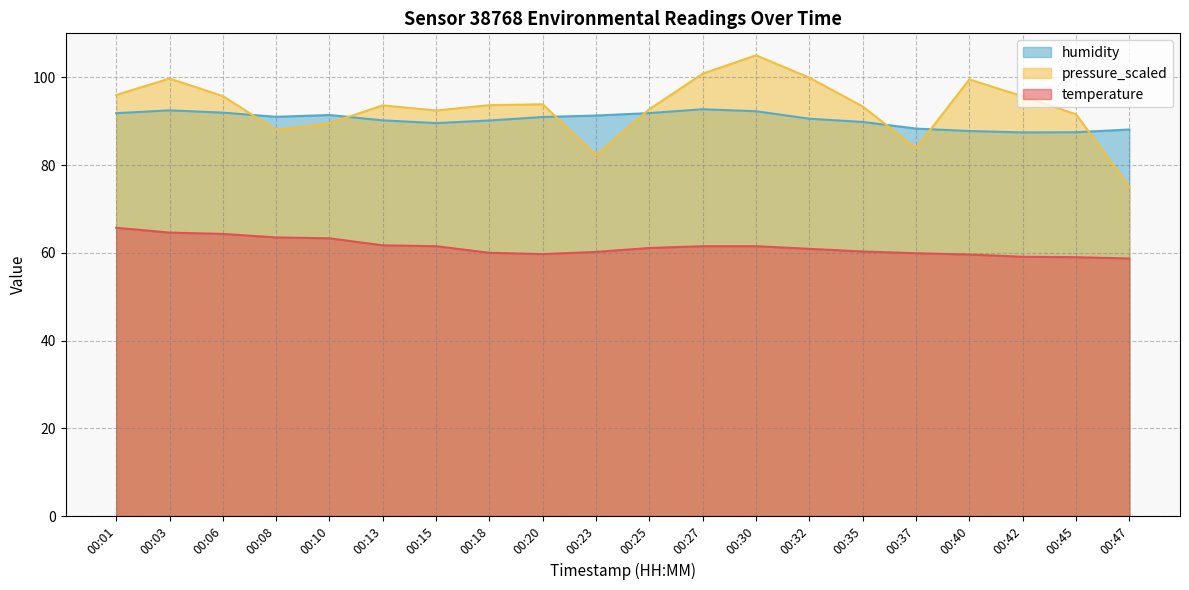

What is the total value across all series at 00:40?

246.8